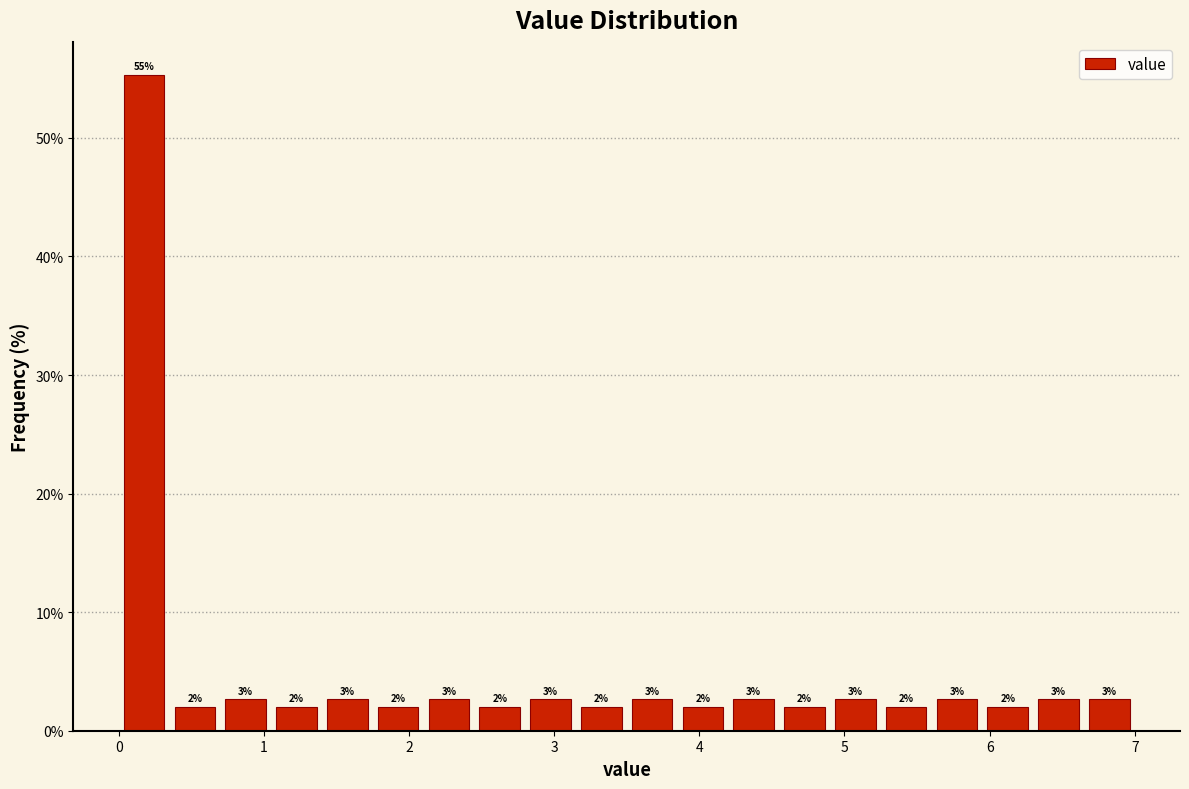

Around what value on the x-axis is the tallest bar? Give the approximate position of its centre, as read against the axis.

0.2